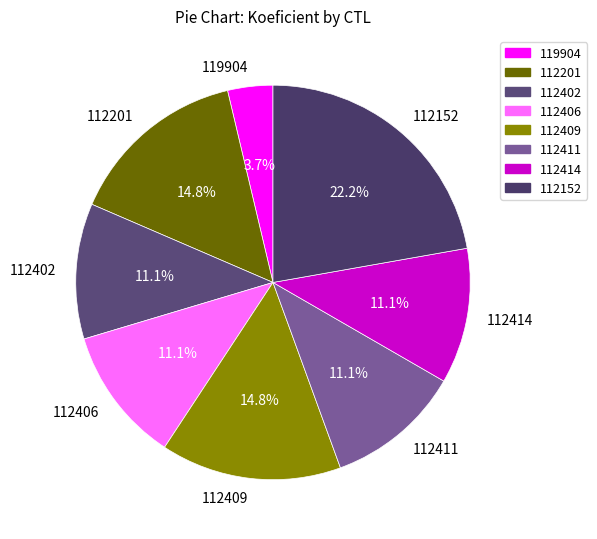

Which has a higher value, 112152 or 112414?

112152